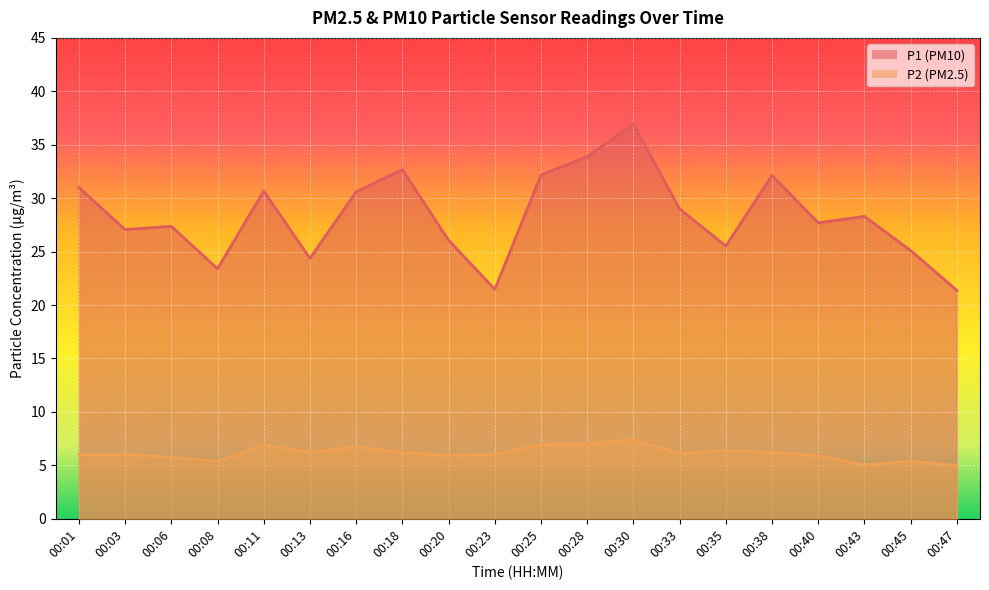

True or false: P2 and P1 cross at least once.

False